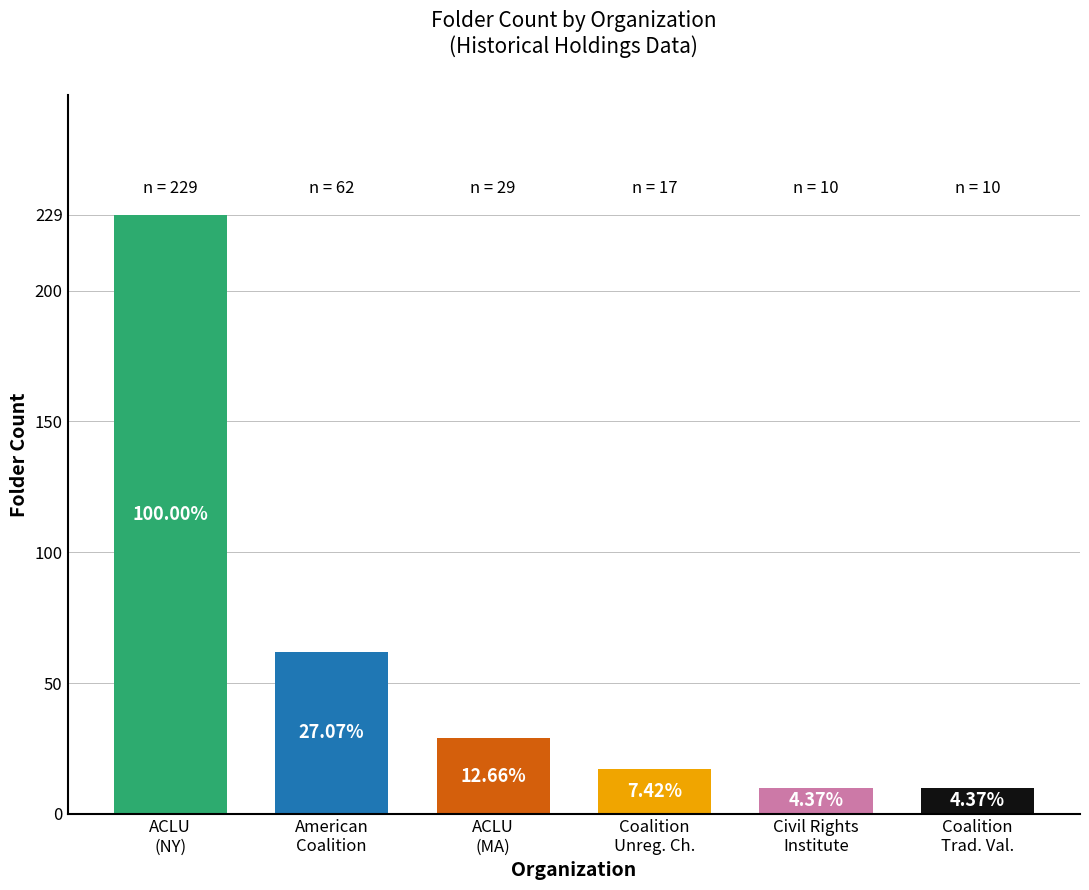

What is the sum of all values?

357